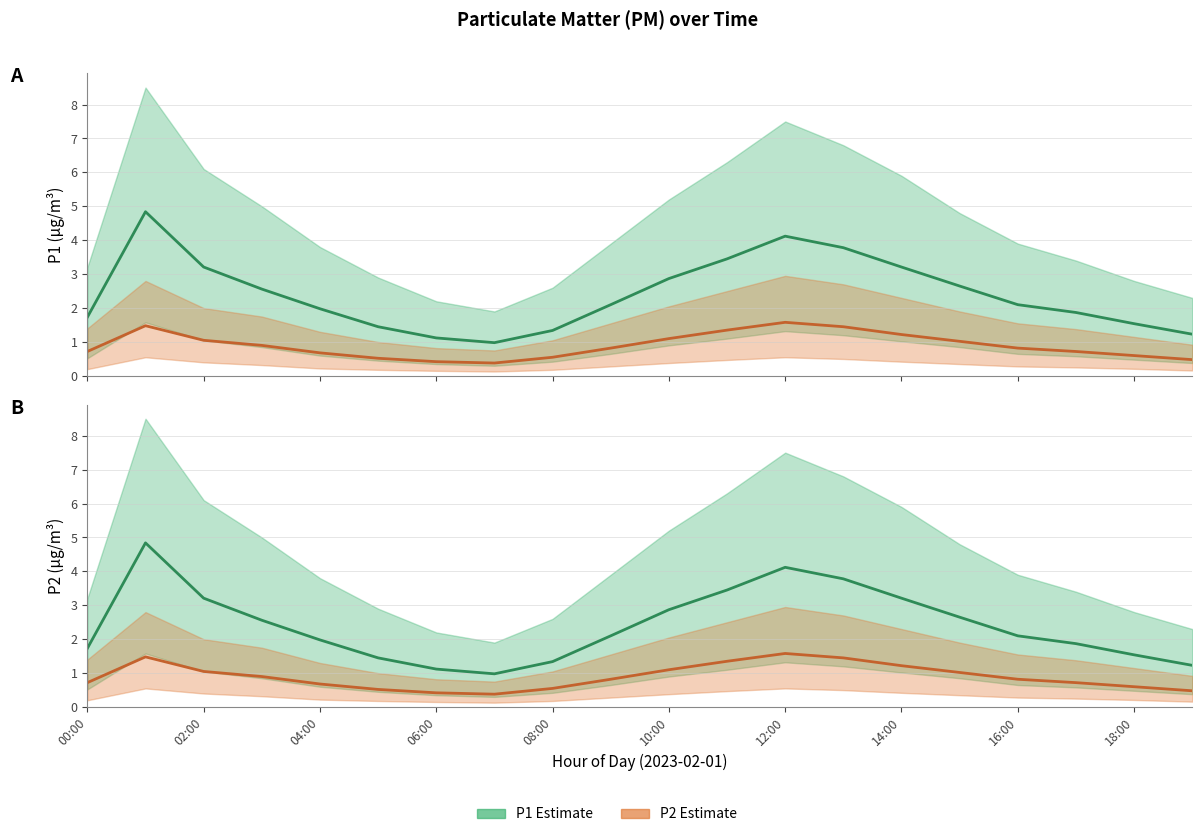

True or false: P2 has a value of 0.6 at 08:00.

True